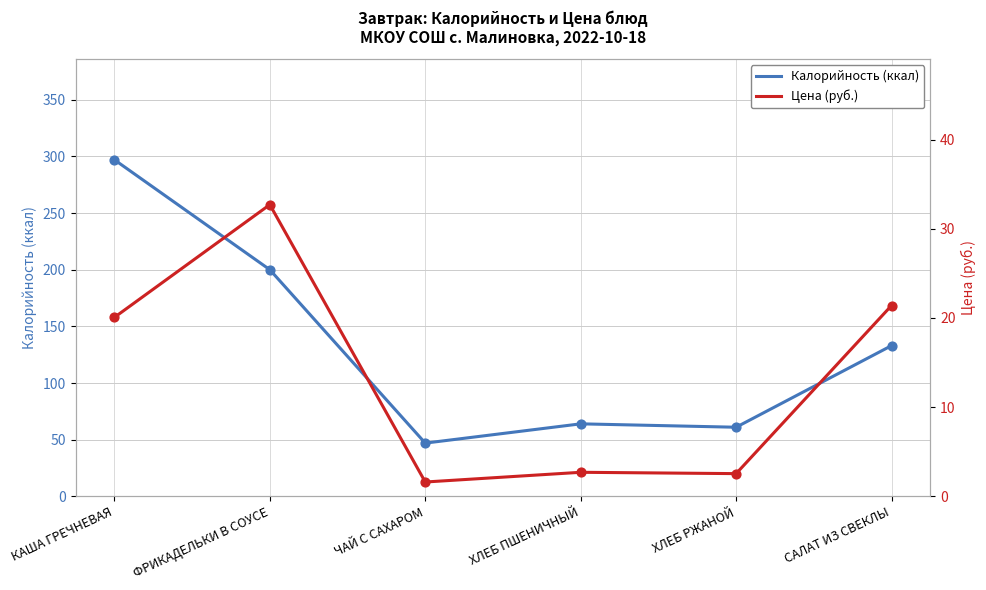

Which series has the largest total across all categories?

Калорийность (ккал)